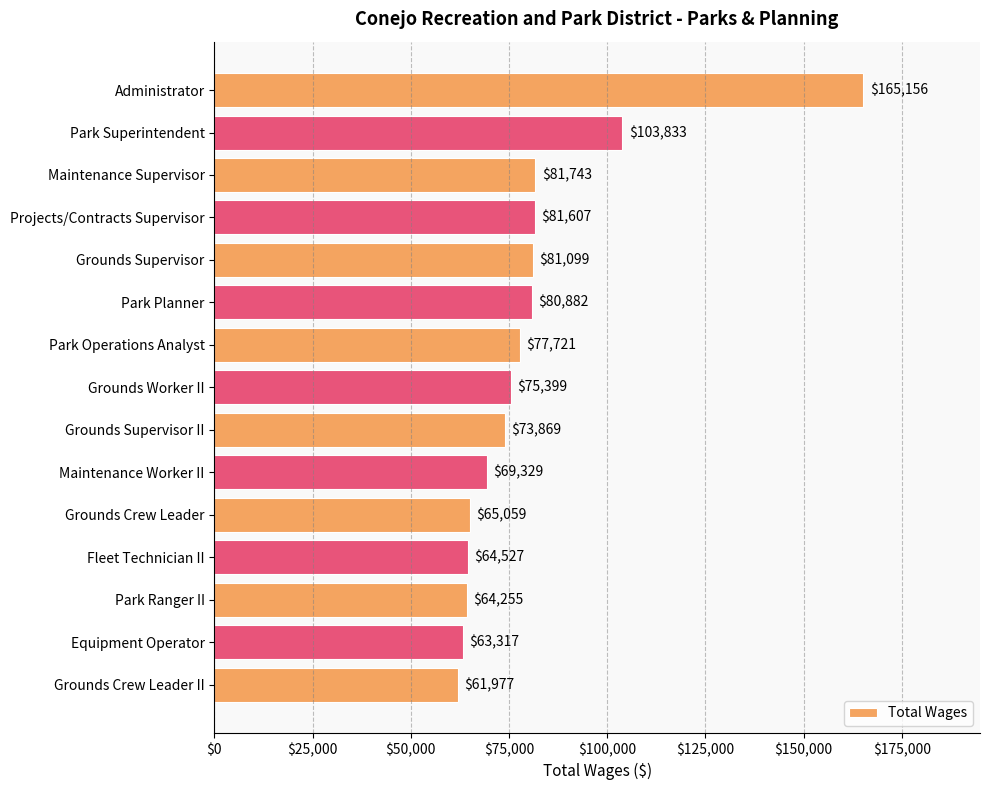

What is the label of the 9th bar from the top?

Grounds Supervisor II